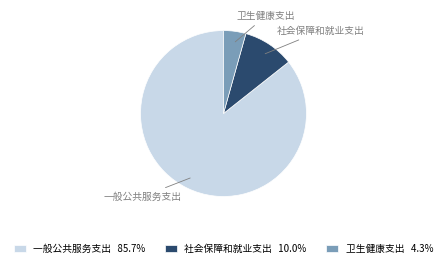

How many segments does this pie chart have?

3